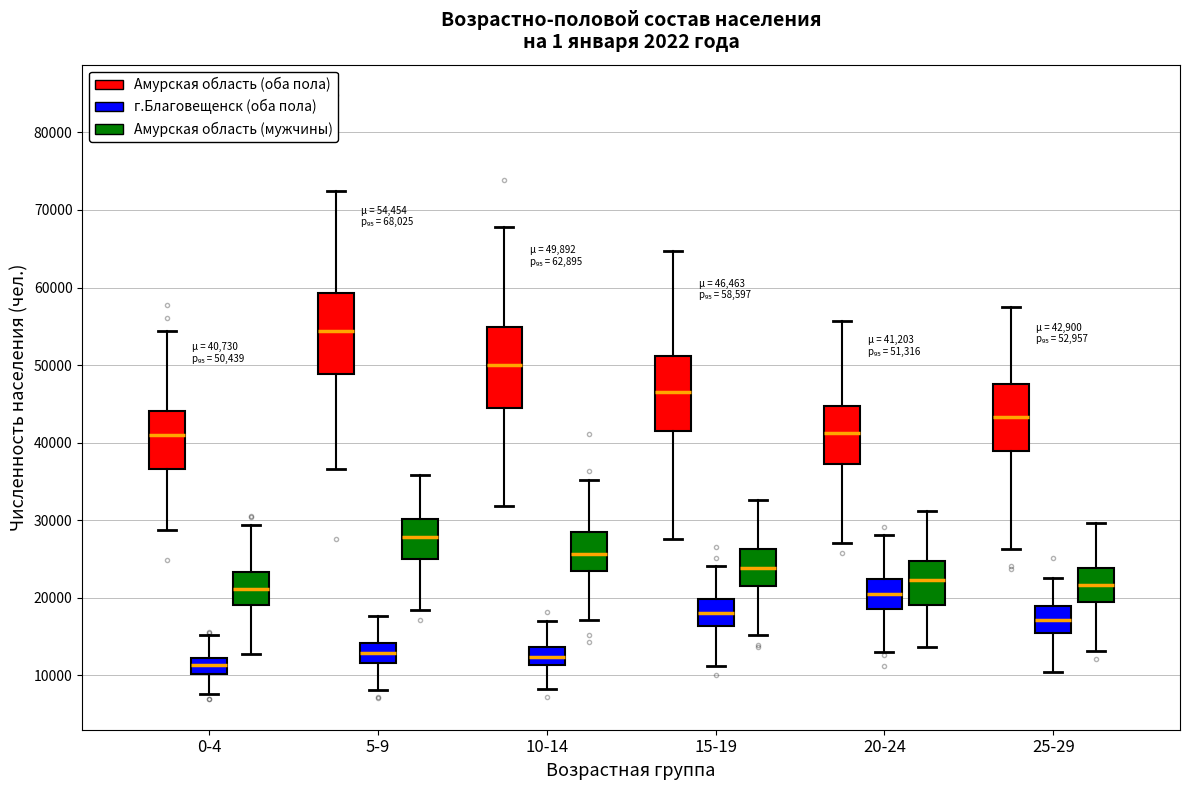

Which box has the lowest median line?

0-4 (г.Благовещенск (оба пола))